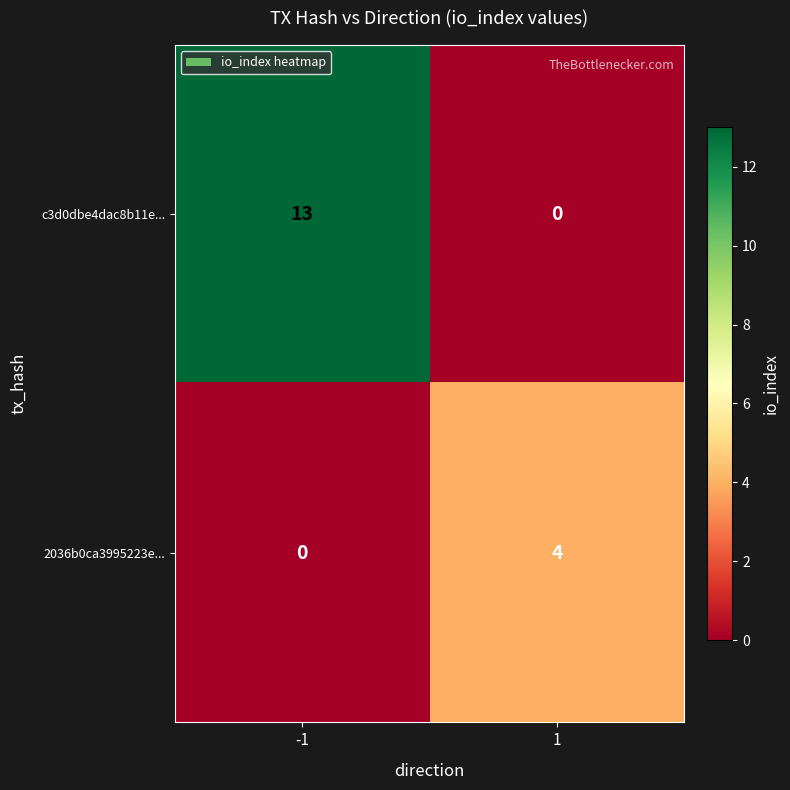

Rank the series by their maximum value, from lowest to highest.

2036b0ca3995223e..., c3d0dbe4dac8b11e...